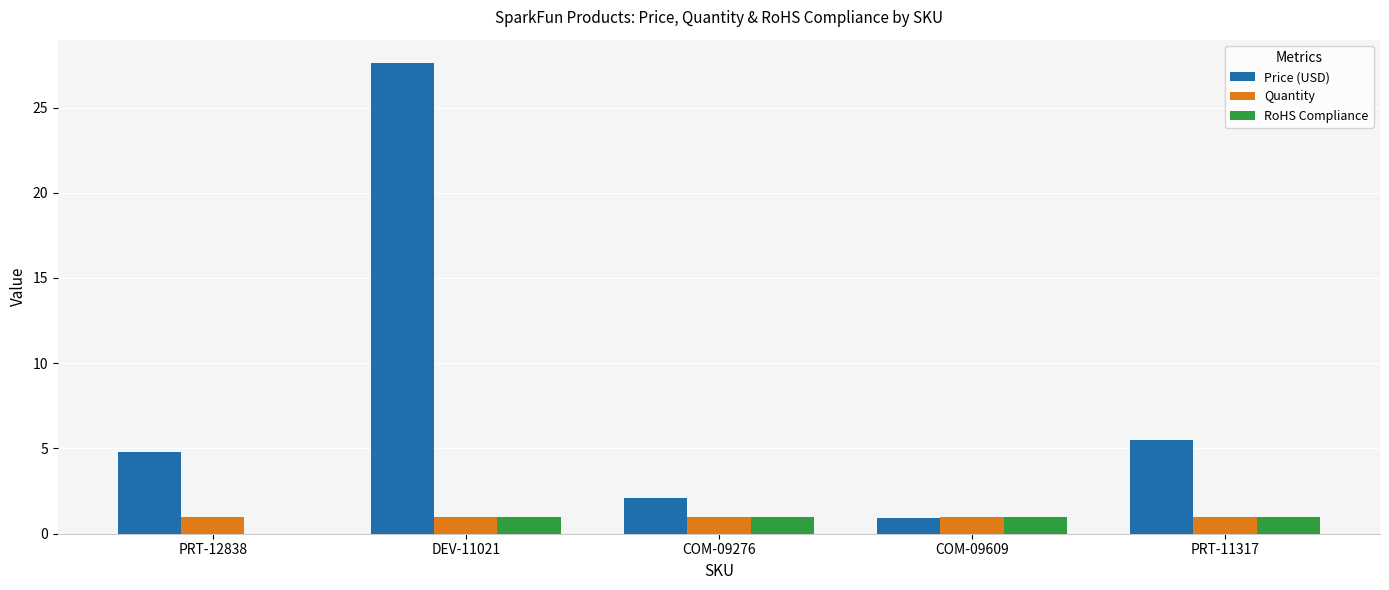

What is the approximate value of Quantity at DEV-11021?

1.0